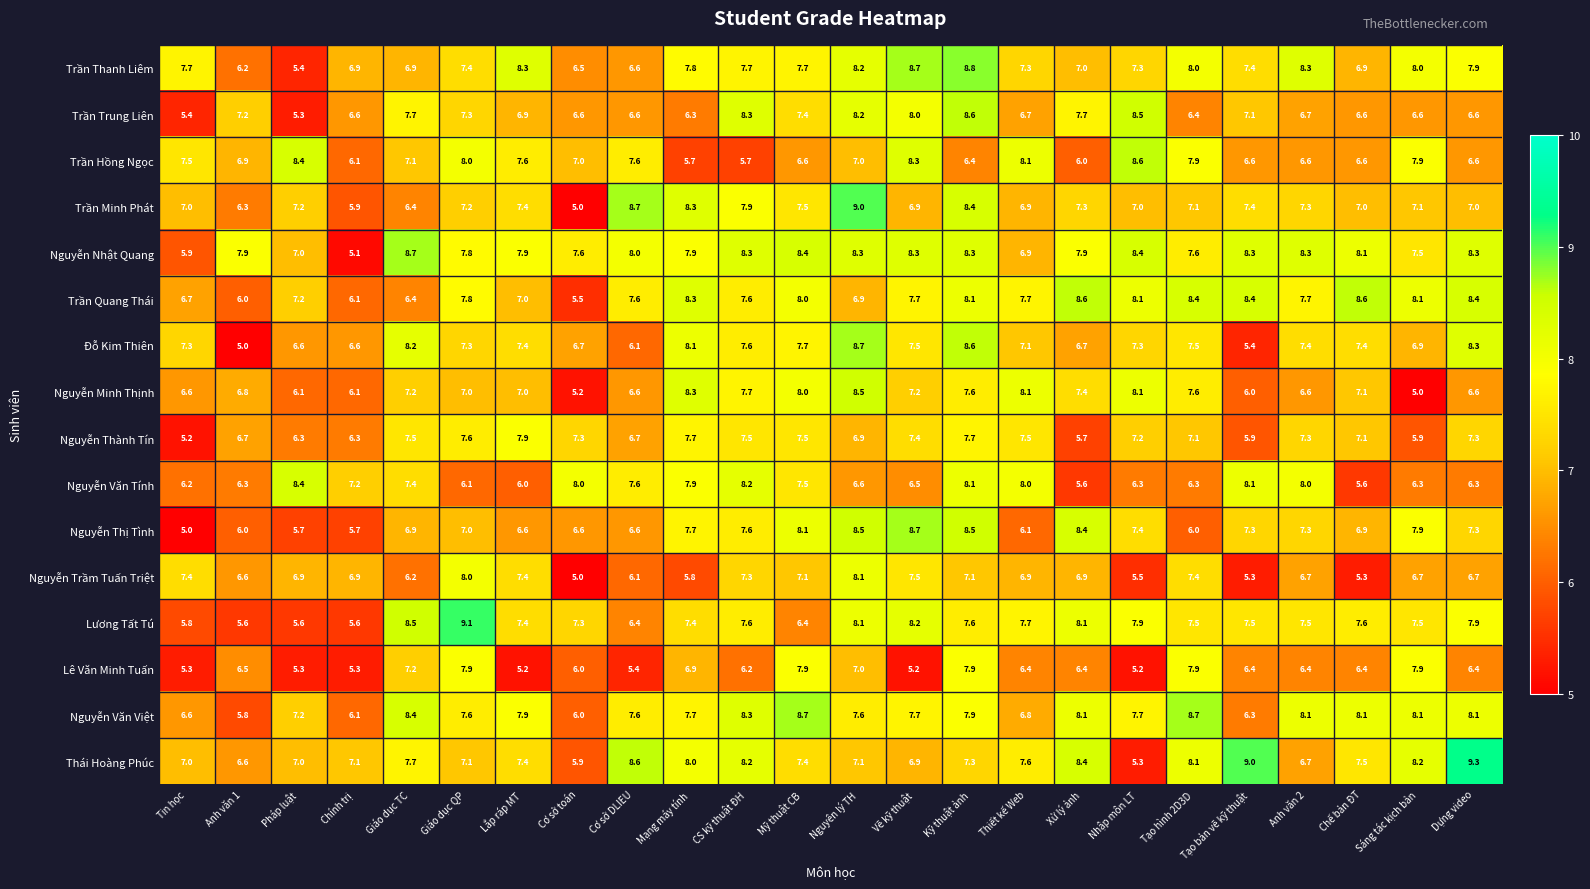

The Đỗ Kim Thiên series shows 3.5 at Lắp ráp MT. True or false?

False